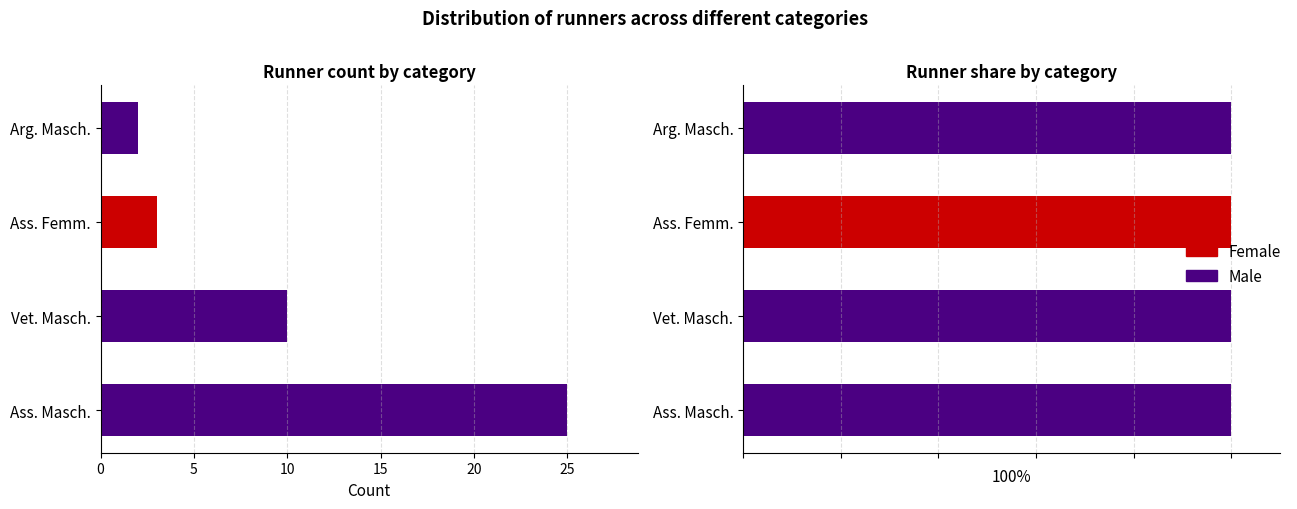

True or false: Female has a value of 0 at Arg. Masch..

True